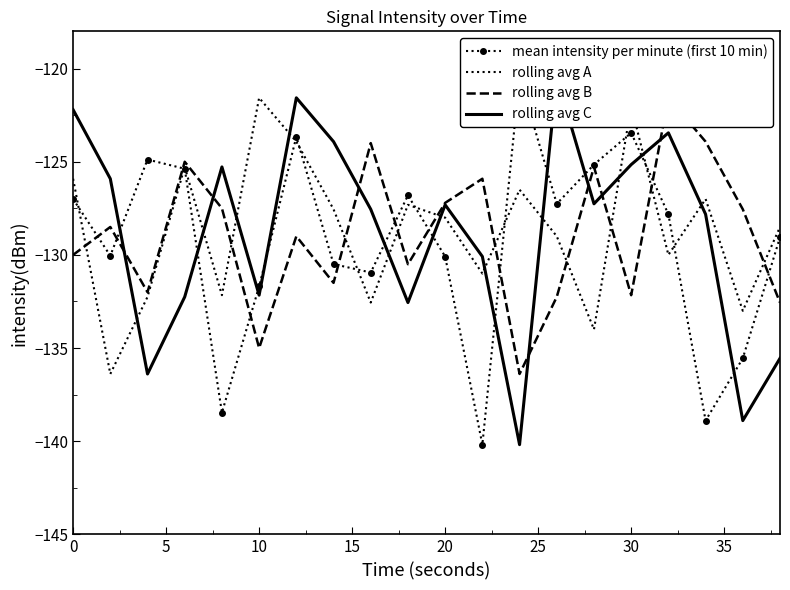

What is the minimum value for rolling avg A?

-136.4